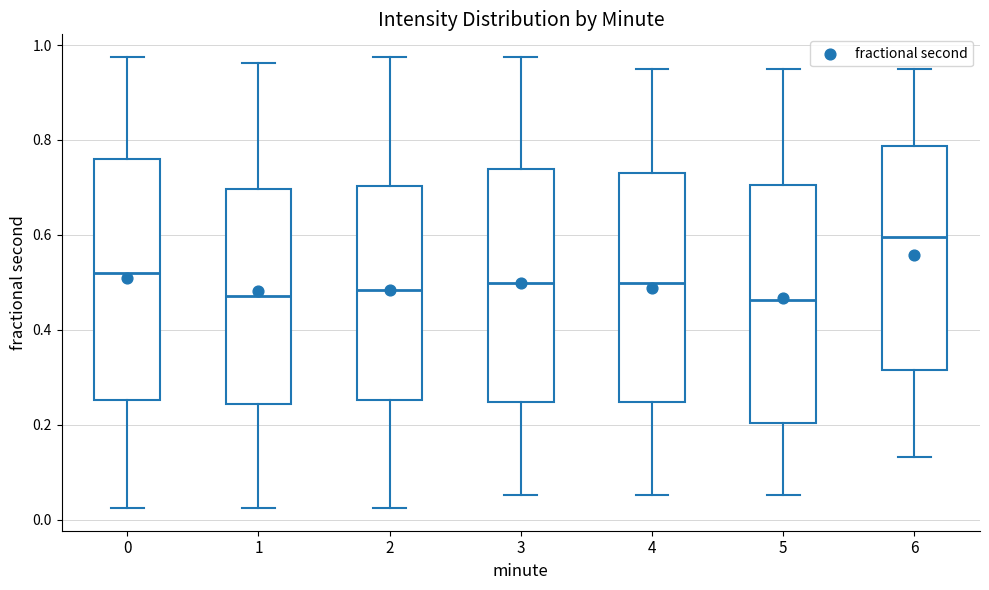

Reading left to right, read every box against the y-axis: the position of its median line, the range the box covers, and the ends of its whiskers. The values are not printed on the chart, so give them approximately, as read against the axis.

0: median 0.52, box 0.26 to 0.76, whiskers 0.02 to 0.98
1: median 0.48, box 0.24 to 0.70, whiskers 0.02 to 0.96
2: median 0.48, box 0.26 to 0.70, whiskers 0.02 to 0.98
3: median 0.50, box 0.24 to 0.74, whiskers 0.06 to 0.98
4: median 0.50, box 0.24 to 0.74, whiskers 0.06 to 0.94
5: median 0.46, box 0.20 to 0.70, whiskers 0.06 to 0.94
6: median 0.60, box 0.32 to 0.78, whiskers 0.14 to 0.94